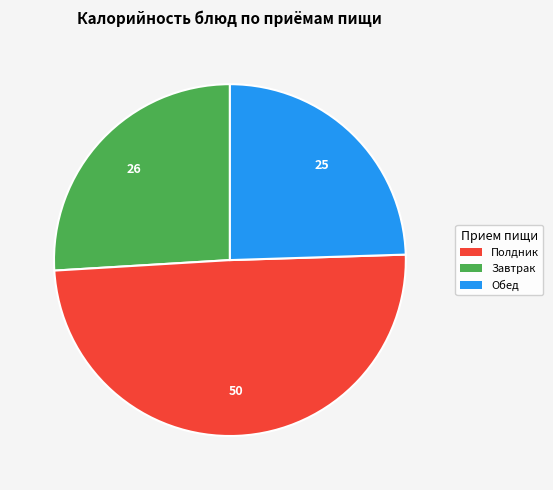

Does any single category account for the majority?

No